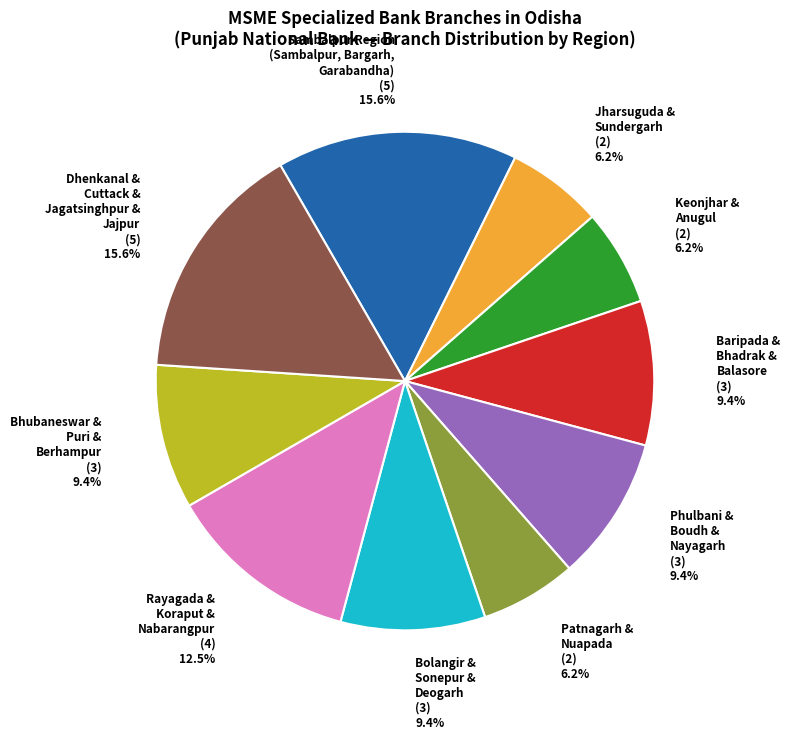

Approximately how many times larger is the value at Bolangir & Sonepur & Deogarh compared to Keonjhar & Anugul?

1.5